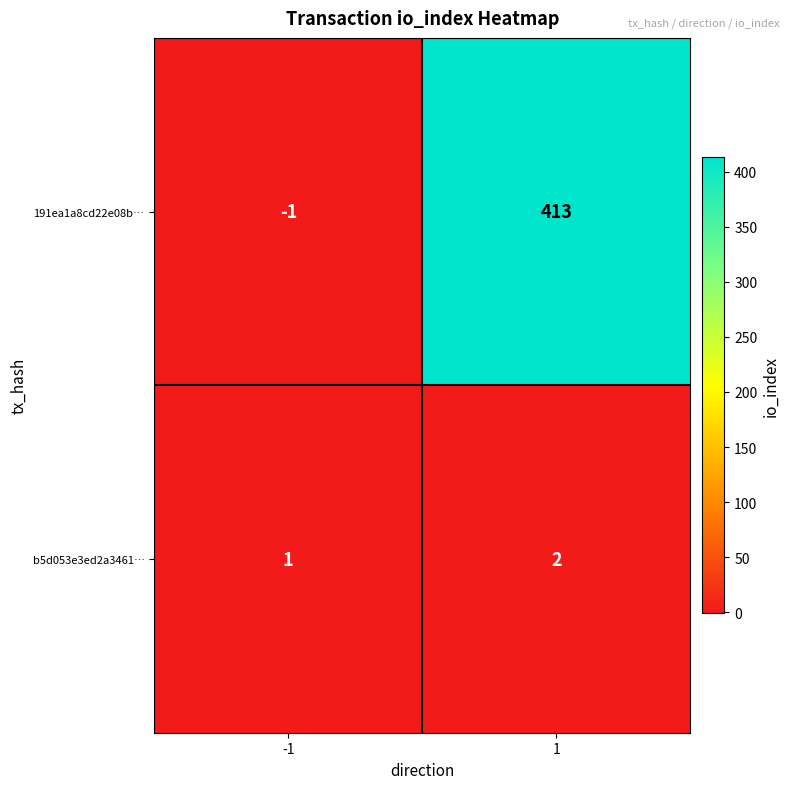

Reading right to left, extract all data points from this chart.

191ea1a8cd22e08b…: 1=413	-1=-1
b5d053e3ed2a3461…: 1=2	-1=1